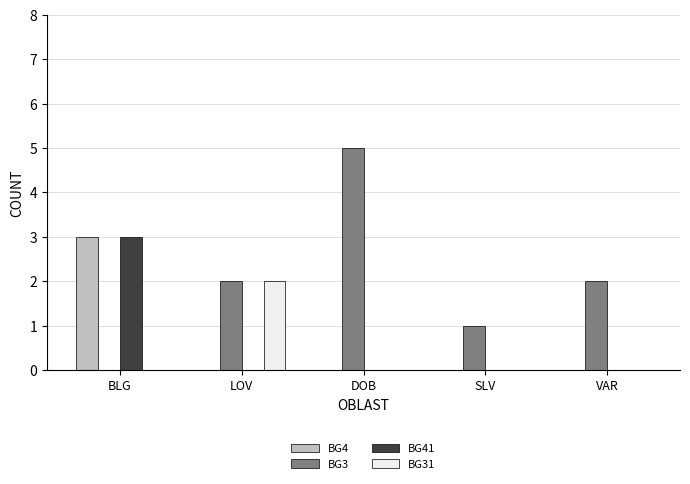

Which series has the largest total across all categories?

BG3